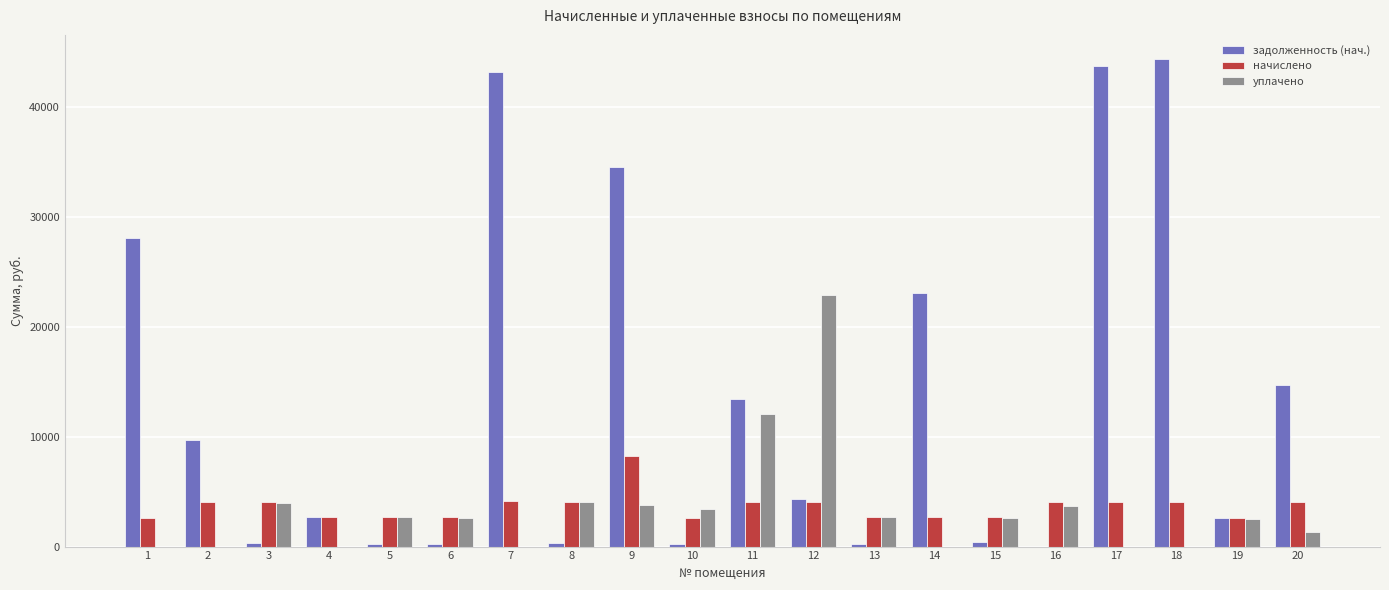

Which series has the widest spread of values?

задолженность (нач.)